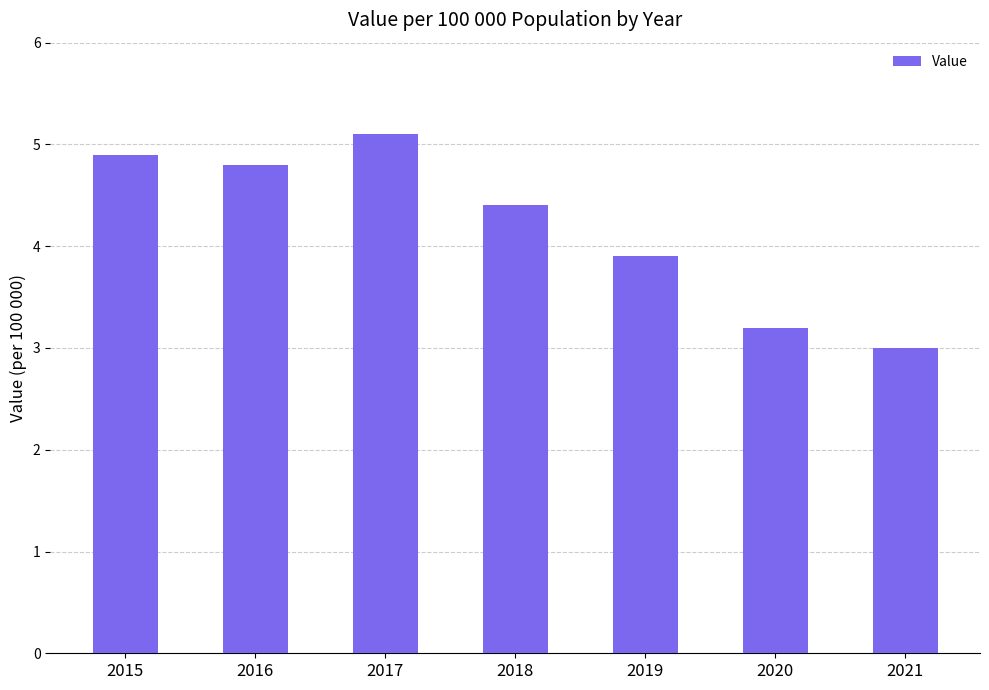

Reading right to left, extract all data points from this chart.

2021=3.0	2020=3.2	2019=3.9	2018=4.4	2017=5.1	2016=4.8	2015=4.9